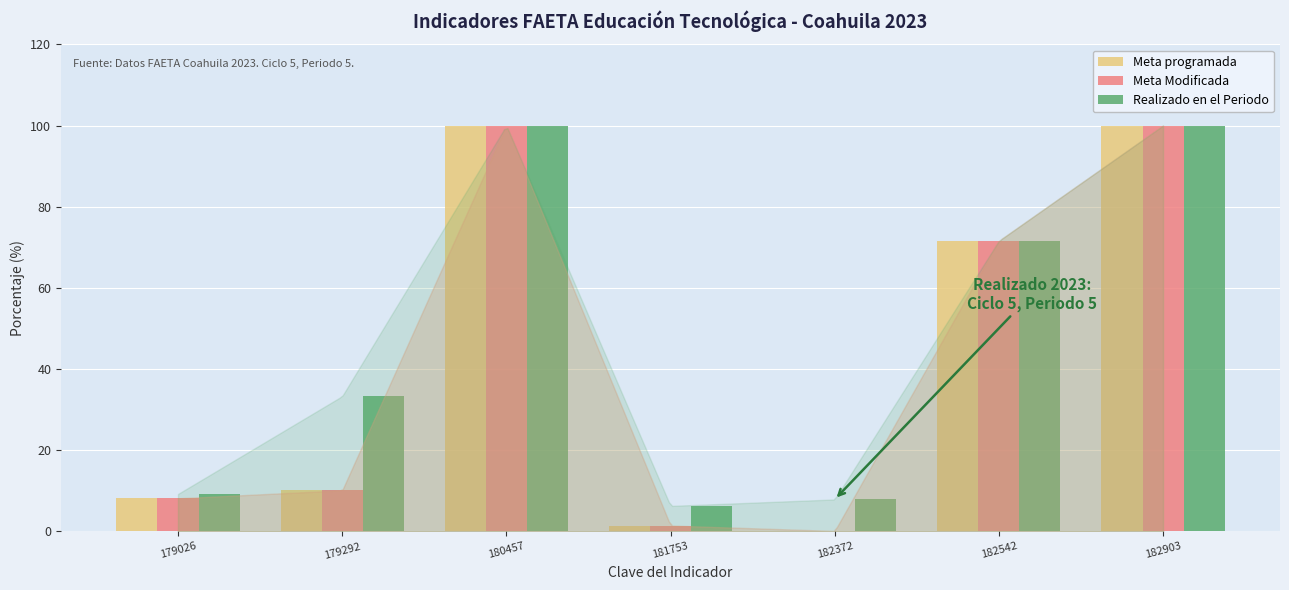

What is the highest value of the Meta Modificada series?

100.0